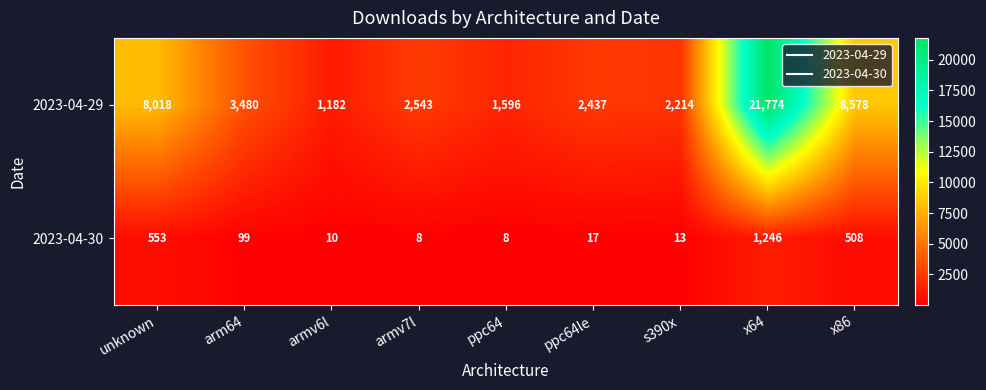

The 2023-04-30 series shows 8 at ppc64. True or false?

True